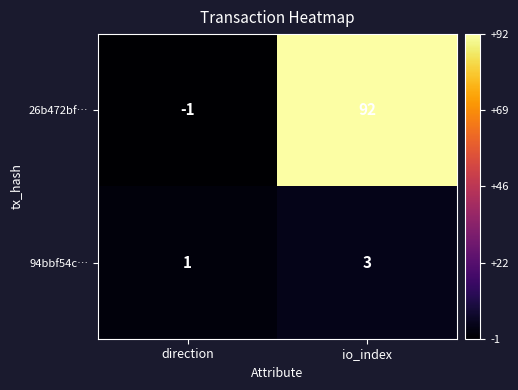

Where is 94bbf54c… nearest to the value 2?

direction